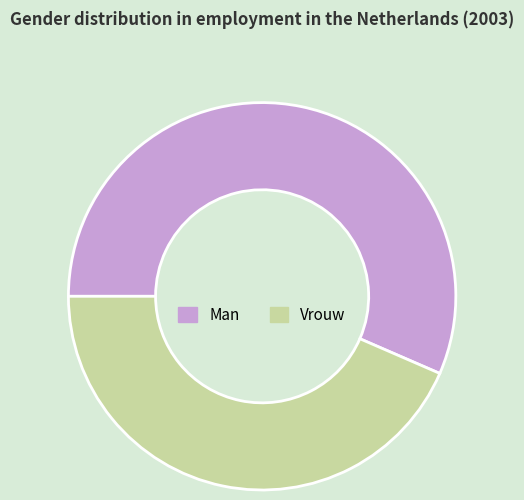

What is the ratio of the value at Vrouw to the value at Man?

0.8